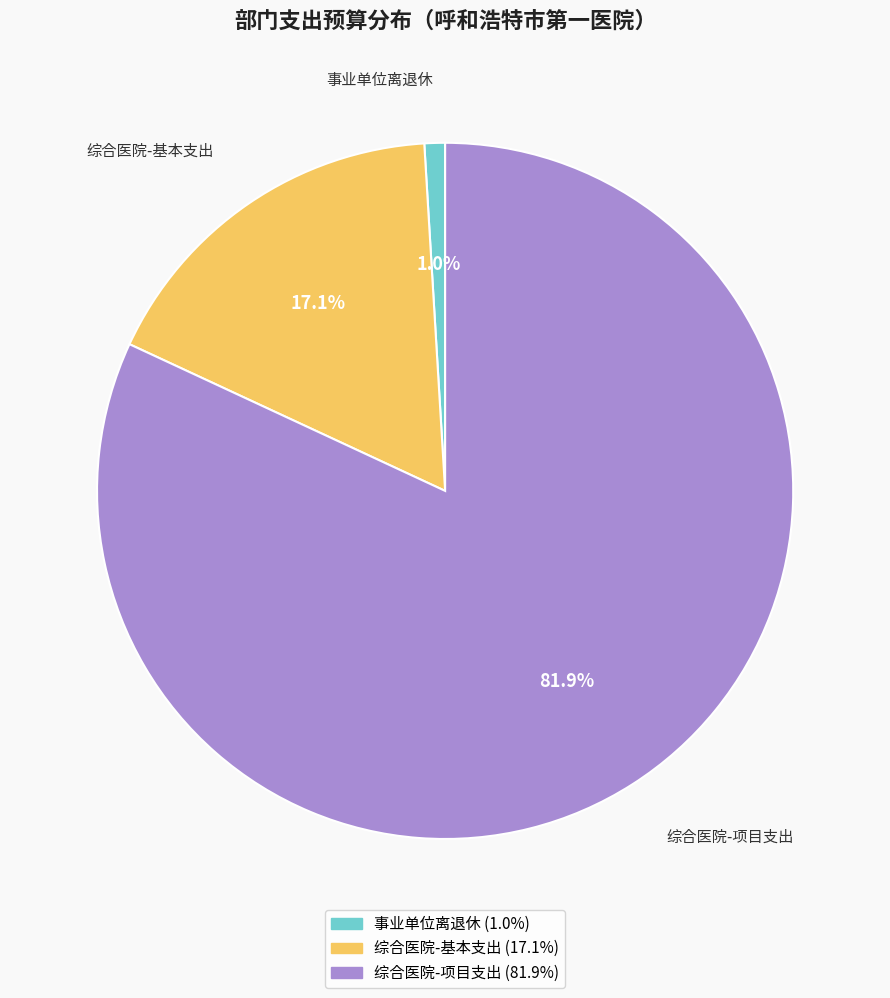

Combined, do 事业单位离退休 and 综合医院-项目支出 account for over 50%?

Yes